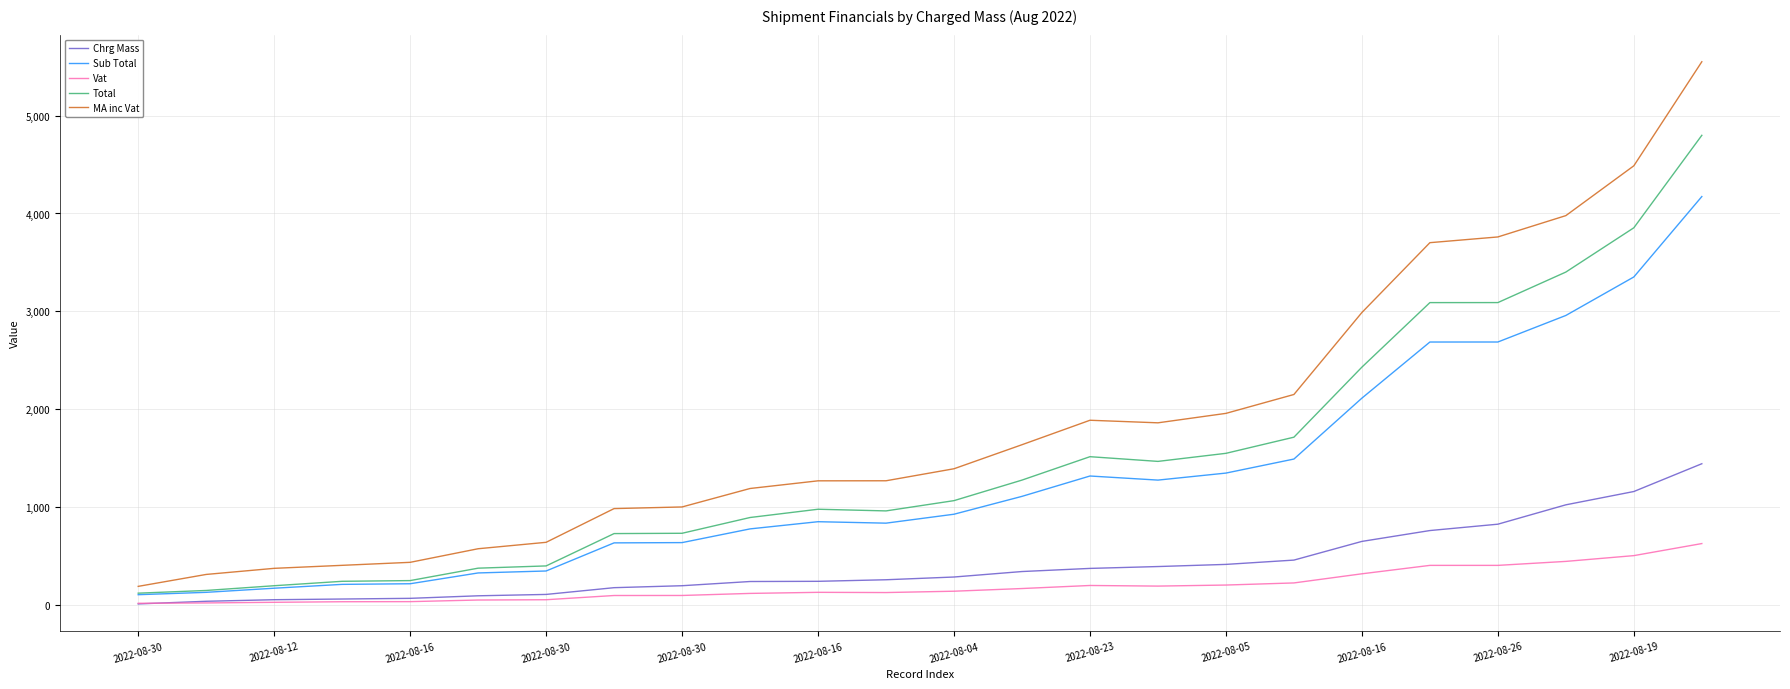

How many lines are shown in the chart?

5